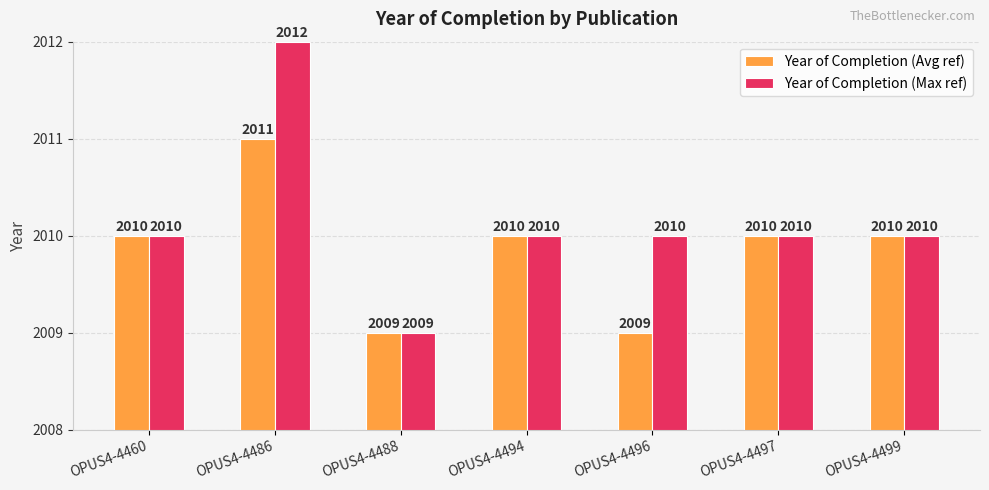

Which series has the widest spread of values?

Year of Completion (Max ref)